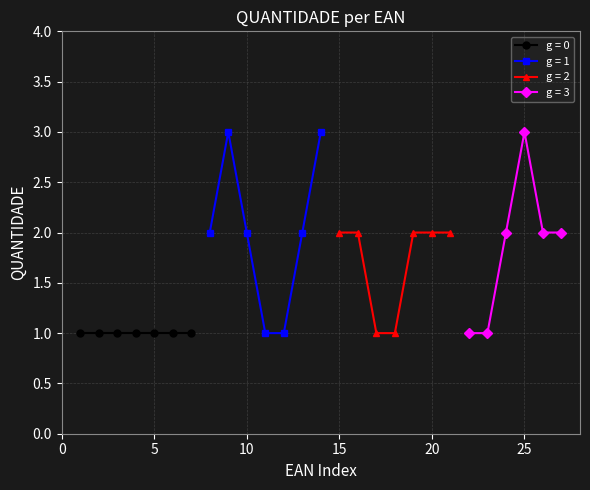

True or false: the data shows 3 at 7895493972438.

False